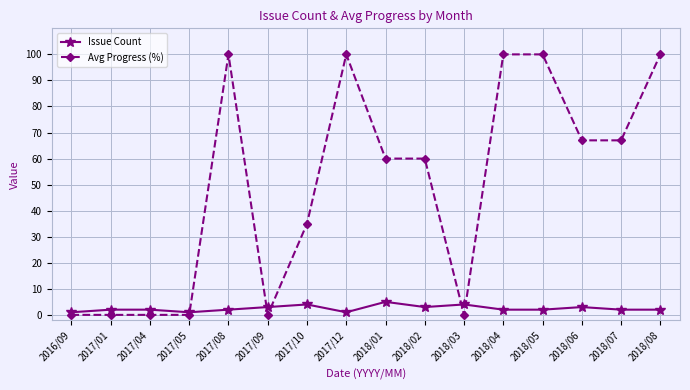

After their last crossing, which series has the higher values: Issue Count or Avg Progress (%)?

Avg Progress (%)